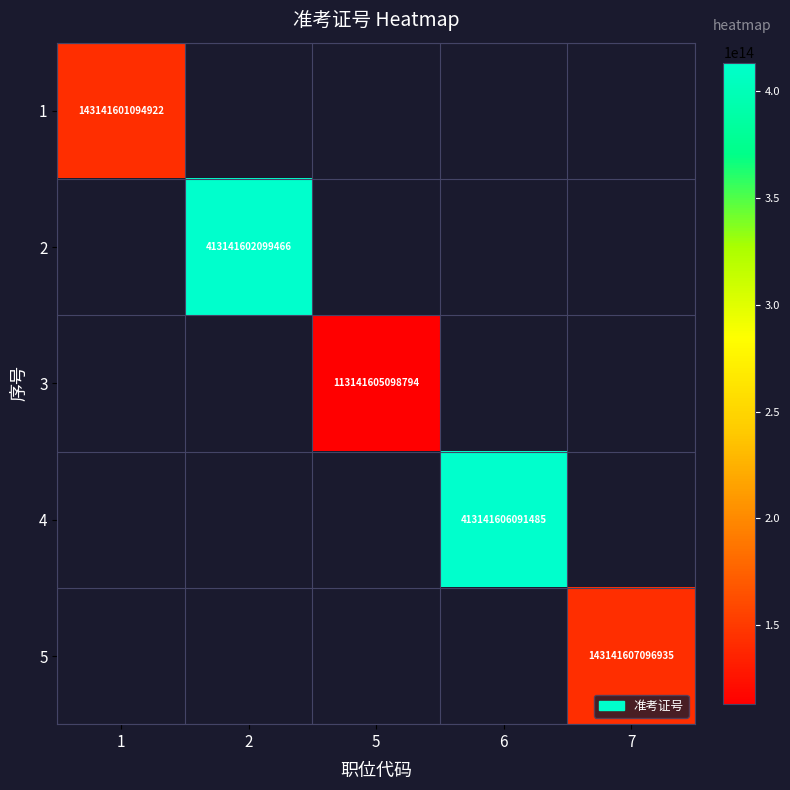

True or false: 2 has a value of 413141602099466 at 2.

True